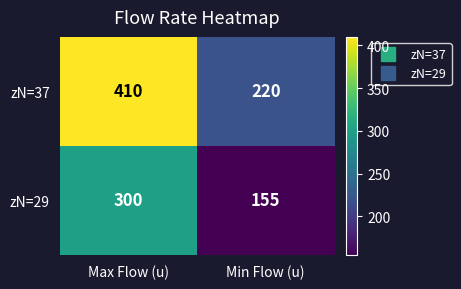

Between Max Flow (u) and Min Flow (u), which series saw the biggest shift?

zN=37